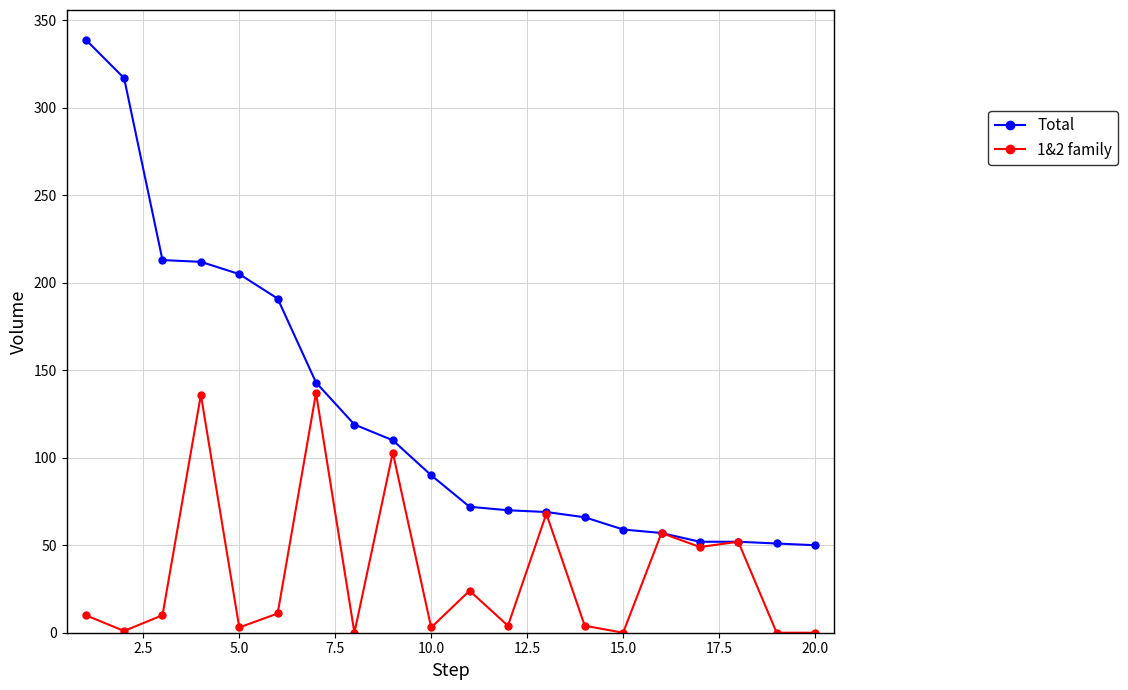

Does the chart have visible grid lines?

Yes